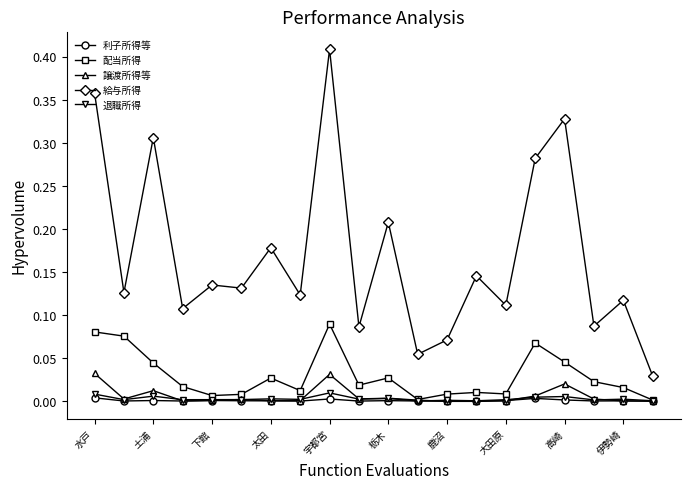

True or false: 給与所得 and 譲渡所得等 intersect in this chart.

False